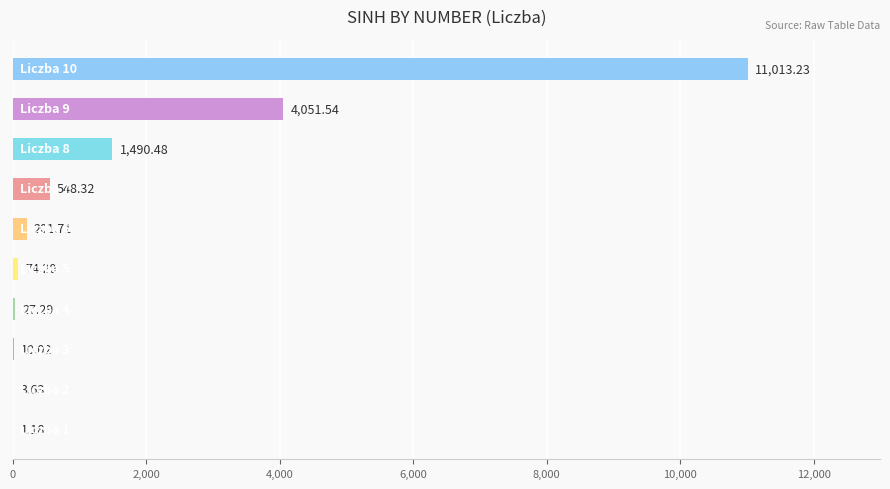

What is the sum of all values?

17421.6